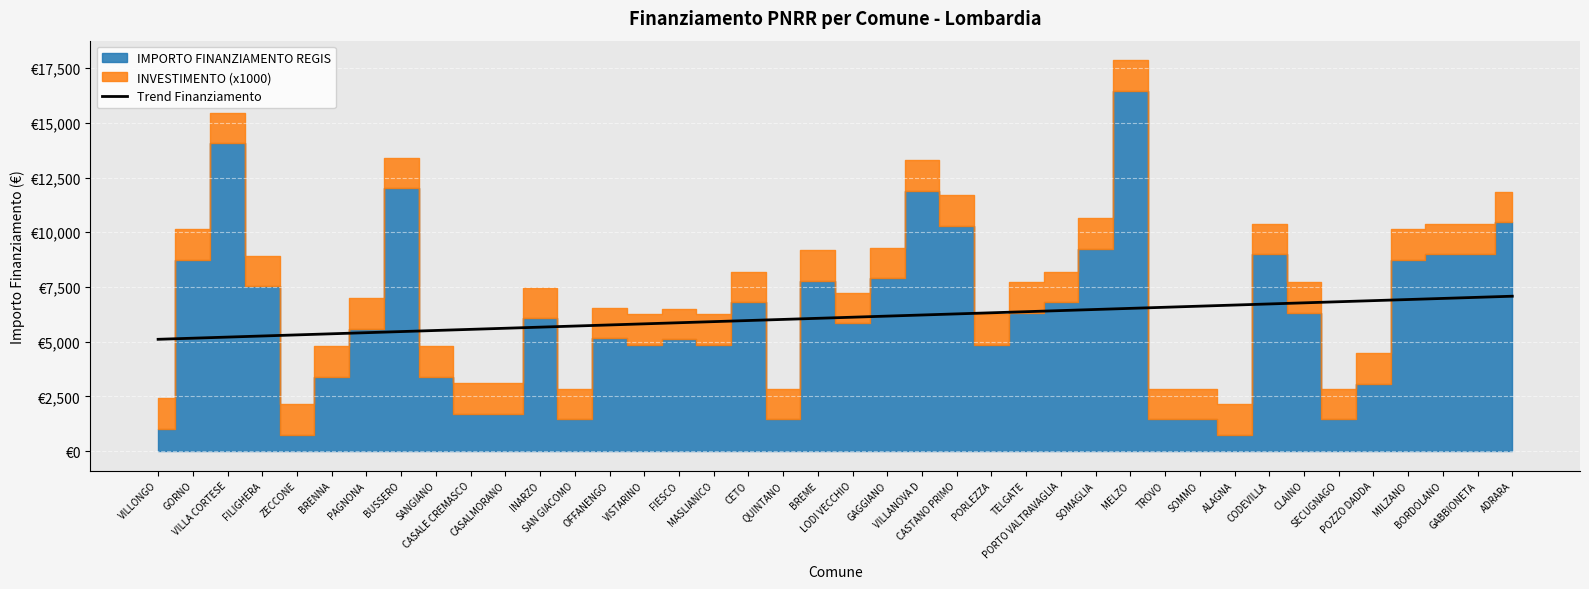

How many data points are above 6118?

20